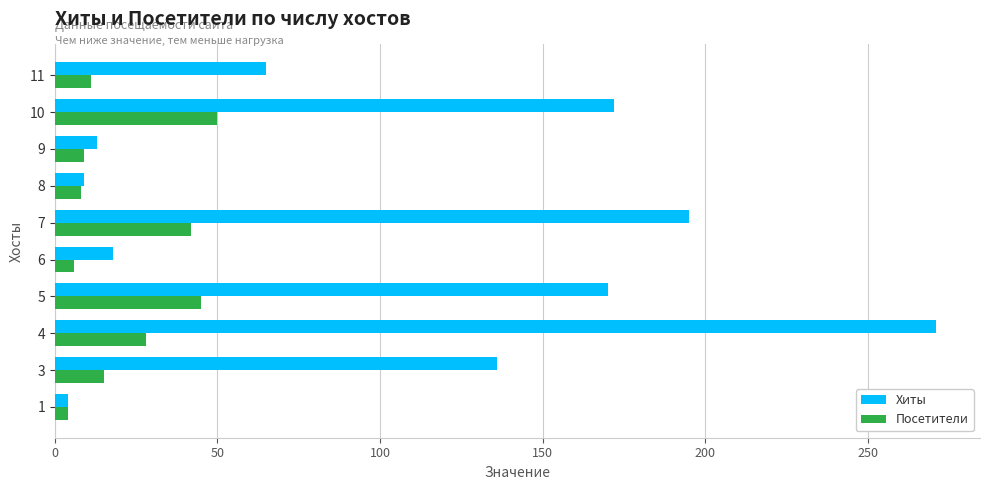

List the series in order of their overall mean, highest first.

Хиты, Посетители